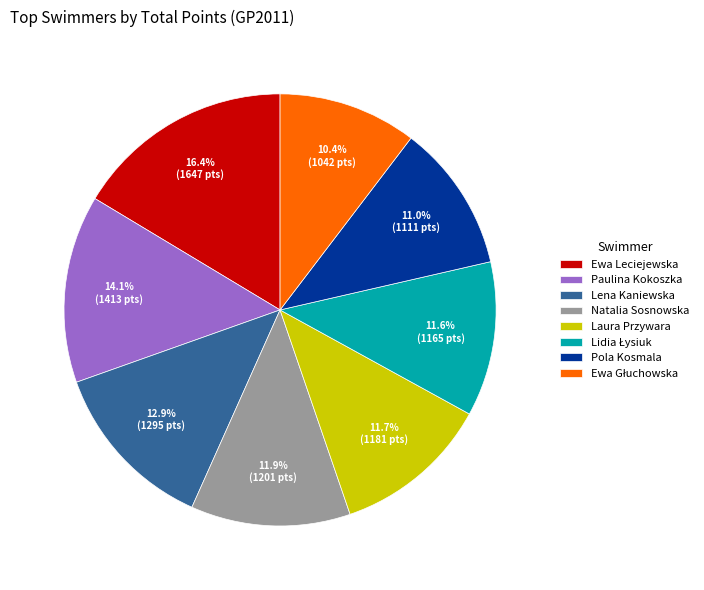

Combined, what portion of the pie is Lena Kaniewska and Pola Kosmala?

23.9%